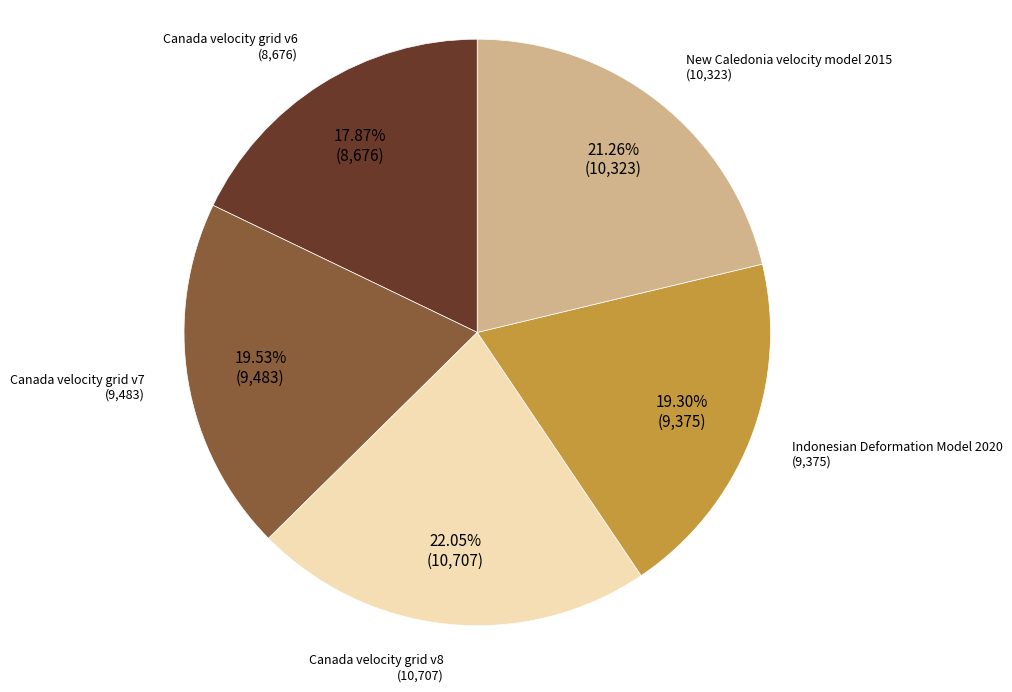

What percentage is the New Caledonia velocity model 2015 slice, to the nearest percent?

21%